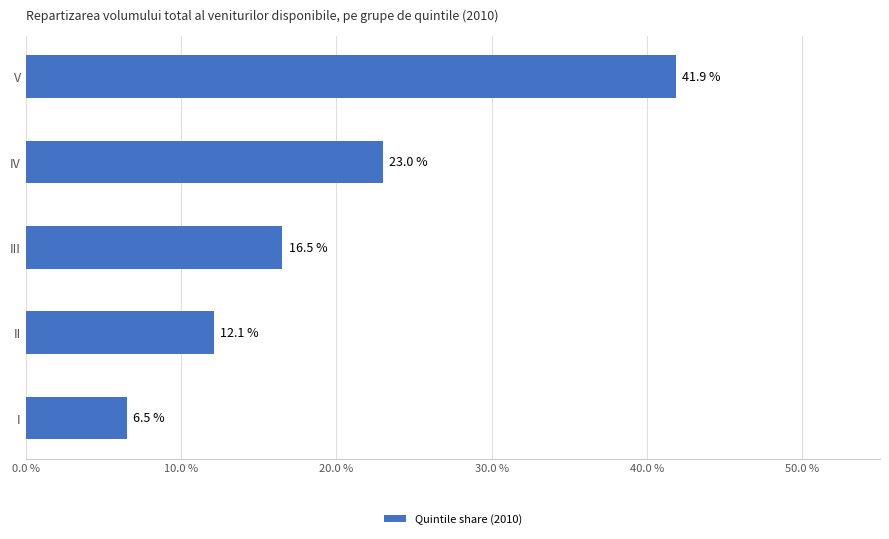

What is the sum of all values?

100.0